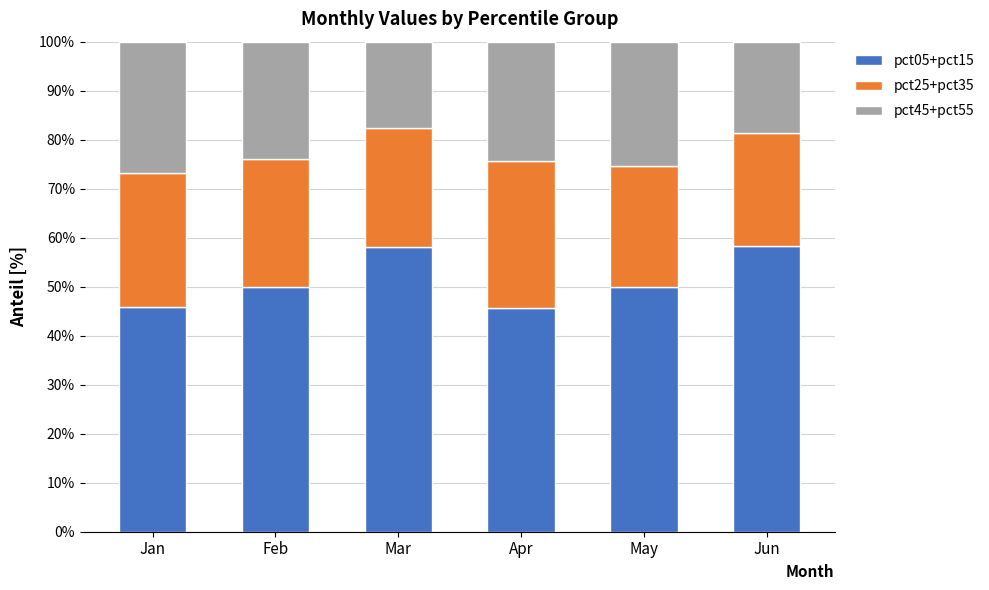

What is the difference between the second highest and minimum values in the pct05+pct15 series?

12.4